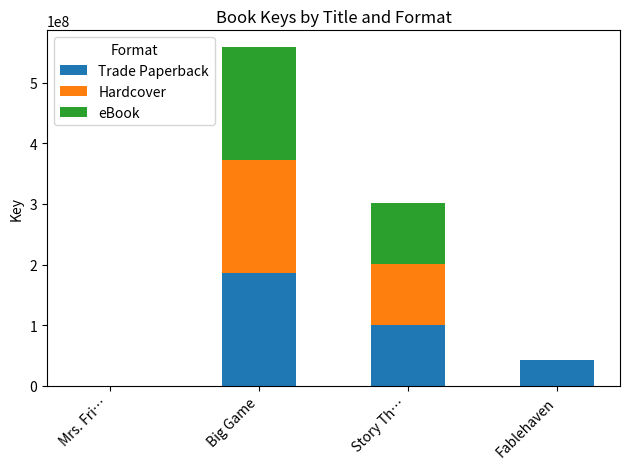

At which category is the sum across all series the highest?

Big Game